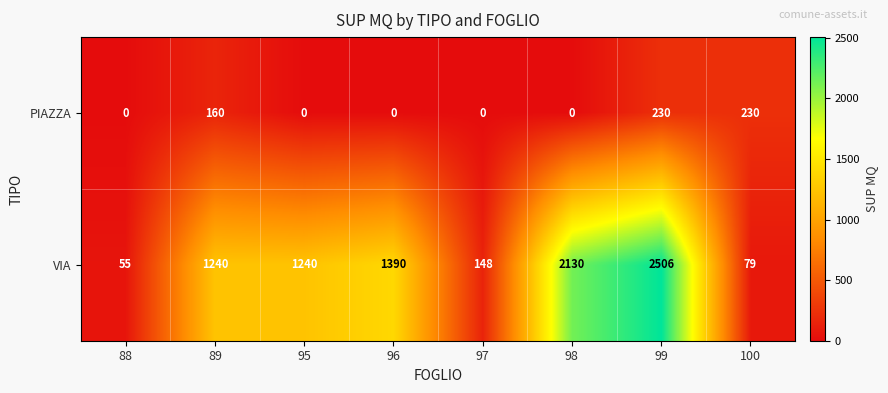

At which category does the chart reach its peak across all series?

99